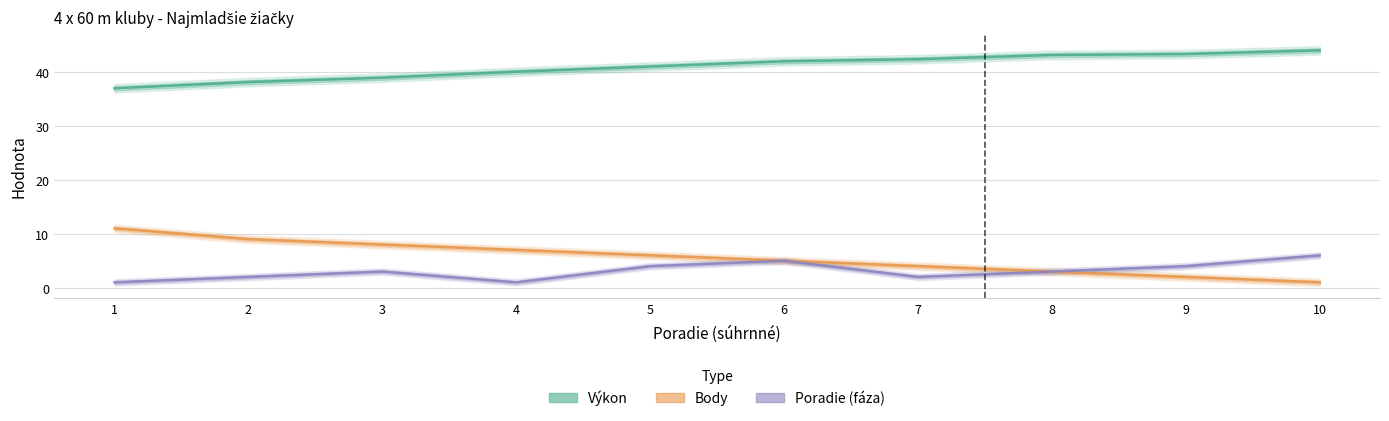

What is the sum of the Poradie (fáza) values at 7 and 9?

6.0